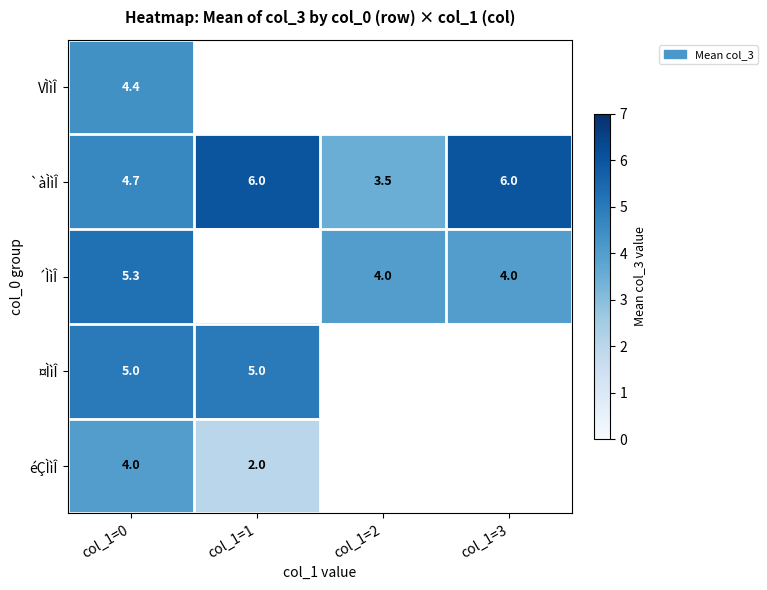

Rank the series at col_1=0 from highest to lowest value.

´ÌìÎ, ¤ÌìÎ, `àÌìÎ, VÌìÎ, éÇÌìÎ